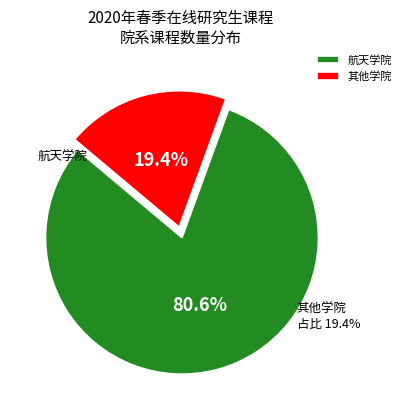

The 能源科学与工程学院 slice represents 9% of the pie. True or false?

False